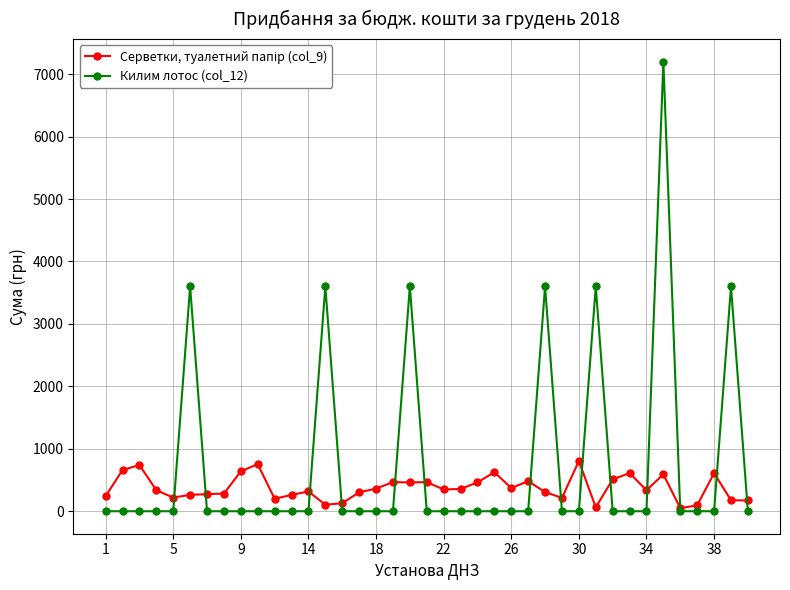

What is the maximum value shown in the chart?

7200.0